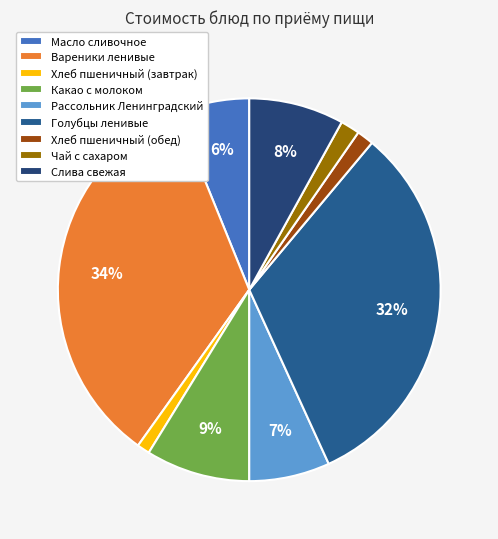

What is the largest slice in the pie chart?

Вареники ленивые